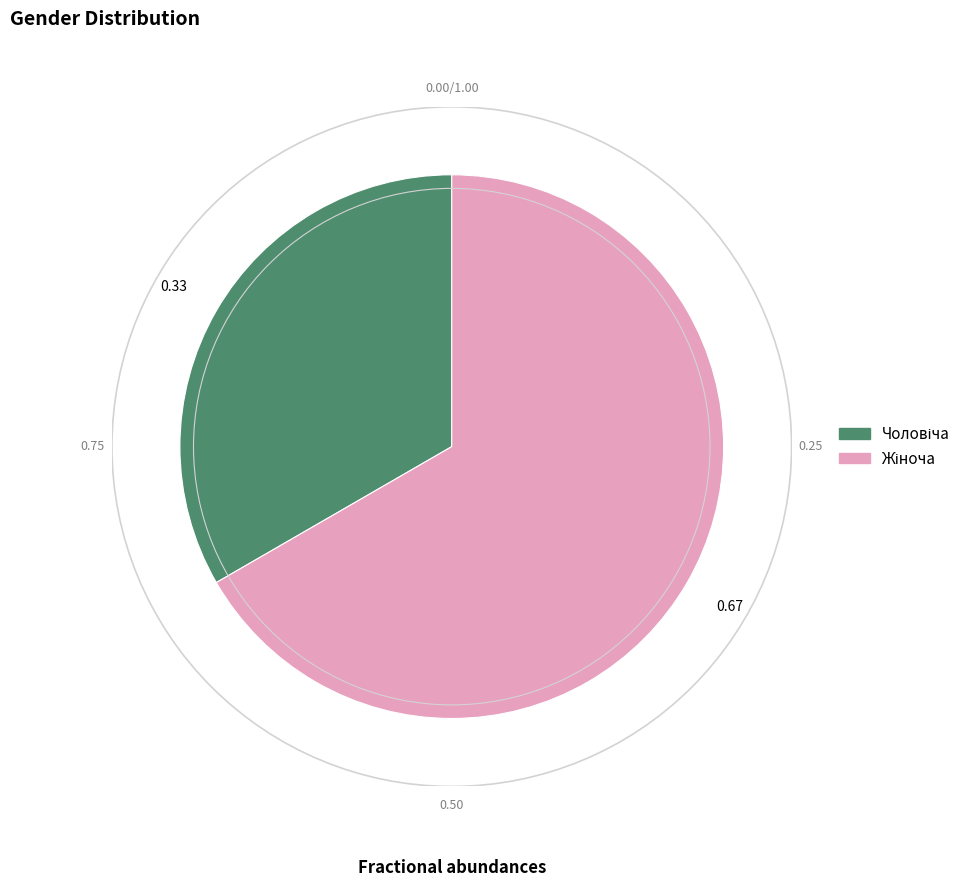

How many segments does this pie chart have?

2